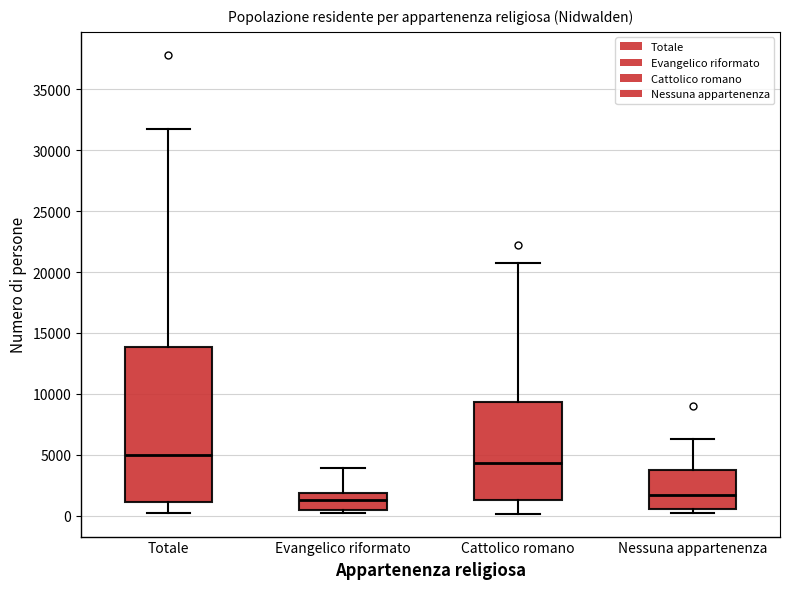

Which box has the highest median line?

Totale